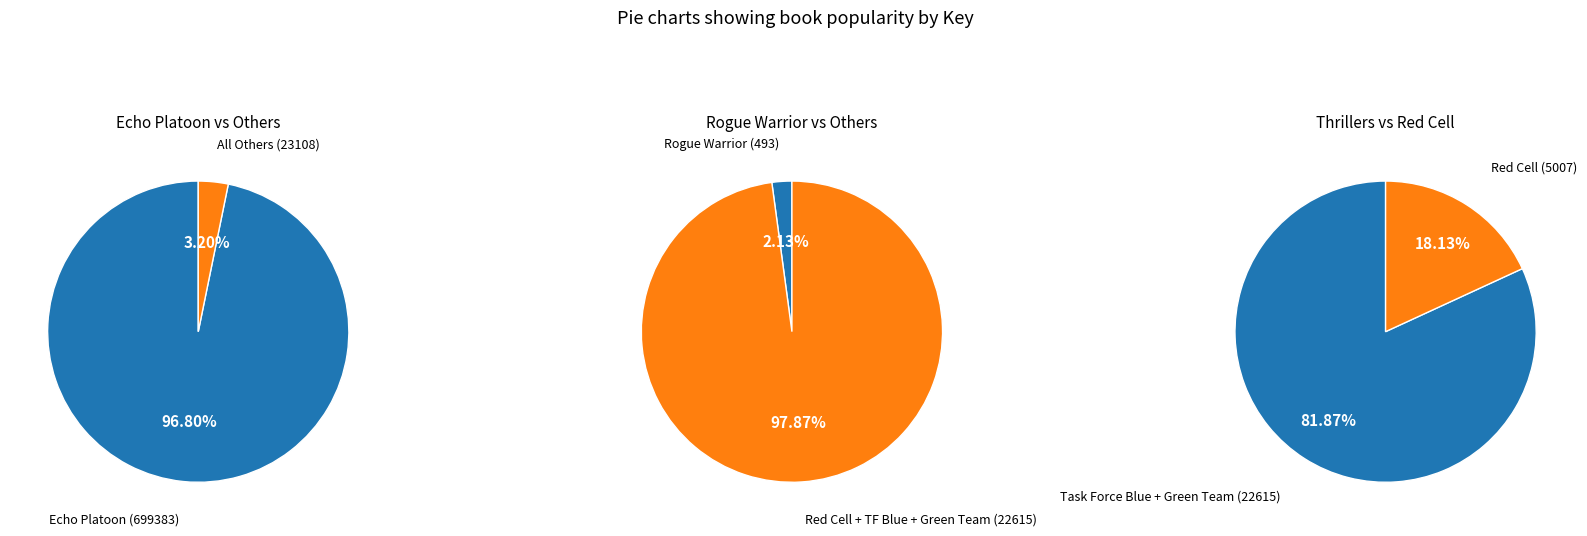

Which slice is the largest?

Echo Platoon